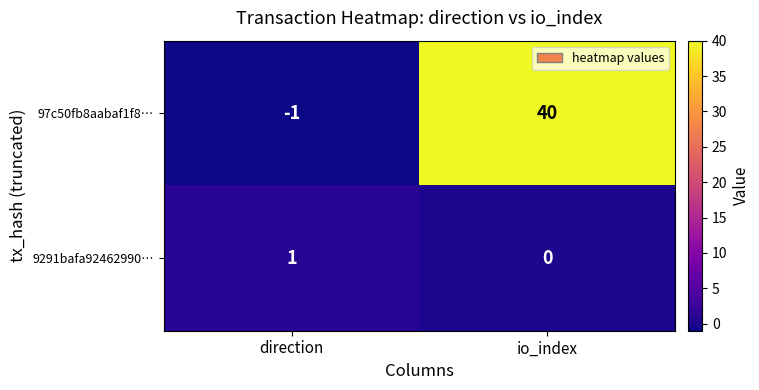

Which category has the highest value across all series?

io_index